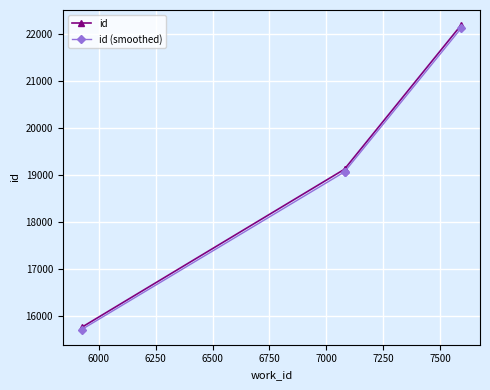

The id (smoothed) series shows 22668.9 at 5750. True or false?

False